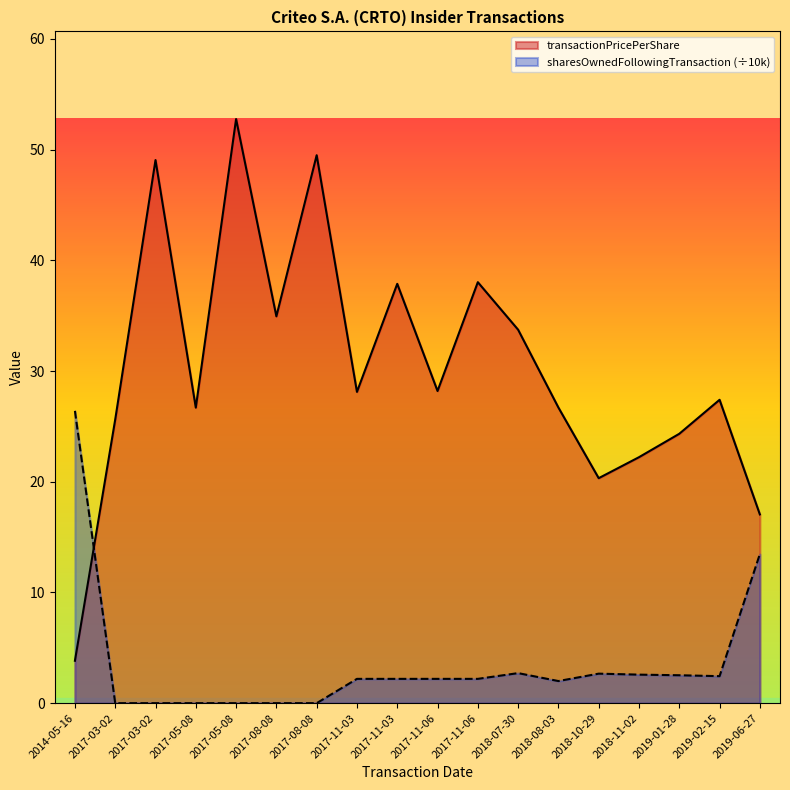

Reading right to left, extract all data points from this chart.

transactionPricePerShare: 2019-06-27=17.1	2019-02-15=27.4	2019-01-28=24.3	2018-11-02=22.2	2018-10-29=20.3	2018-08-03=26.7	2018-07-30=33.7	2017-11-06=38.0	2017-11-06=28.2	2017-11-03=37.9	2017-11-03=28.1	2017-08-08=49.5	2017-08-08=34.9	2017-05-08=52.8	2017-05-08=26.7	2017-03-02=49.1	2017-03-02=25.6	2014-05-16=3.8
sharesOwnedFollowingTransaction: 2019-06-27=13.5	2019-02-15=2.4	2019-01-28=2.5	2018-11-02=2.6	2018-10-29=2.7	2018-08-03=2.0	2018-07-30=2.7	2017-11-06=2.2	2017-11-06=2.2	2017-11-03=2.2	2017-11-03=2.2	2017-08-08=0.0	2017-08-08=0.0	2017-05-08=0.0	2017-05-08=0.0	2017-03-02=0.0	2017-03-02=0.0	2014-05-16=26.4